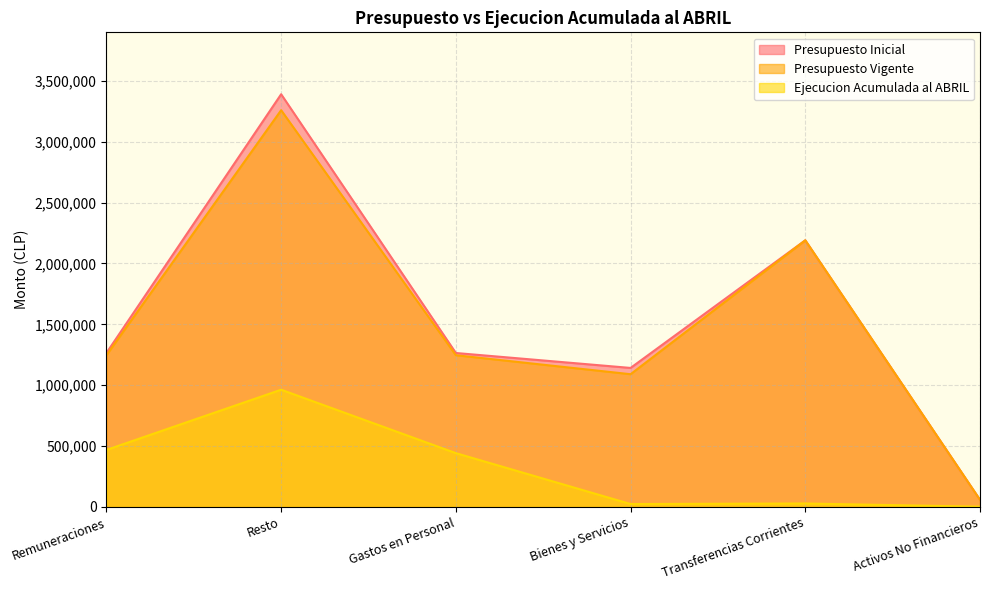

True or false: Presupuesto Vigente and Presupuesto Inicial cross at least once.

False